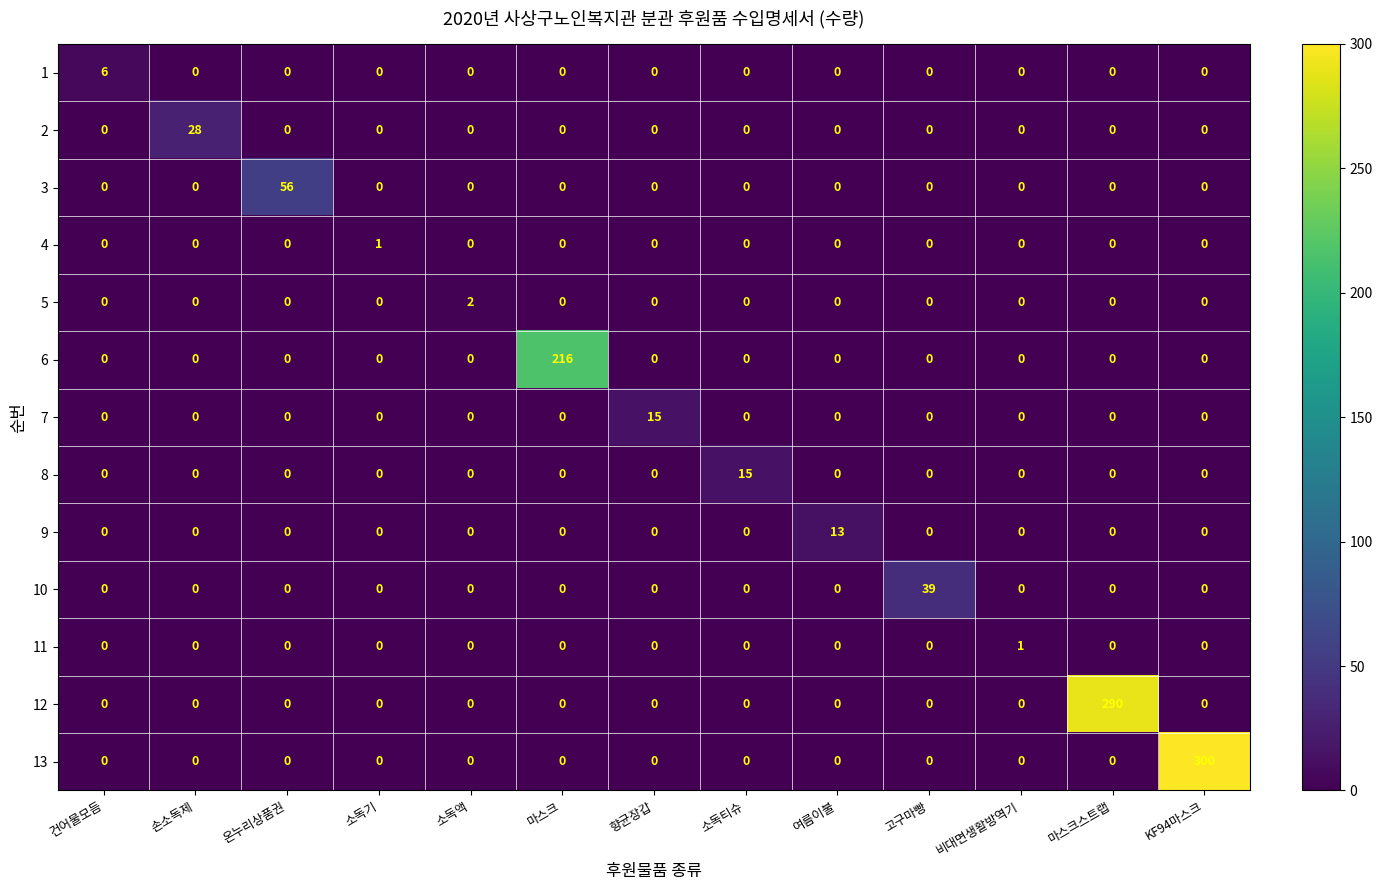

Between 건어물모듬 and KF94마스크, which series saw the biggest shift?

13